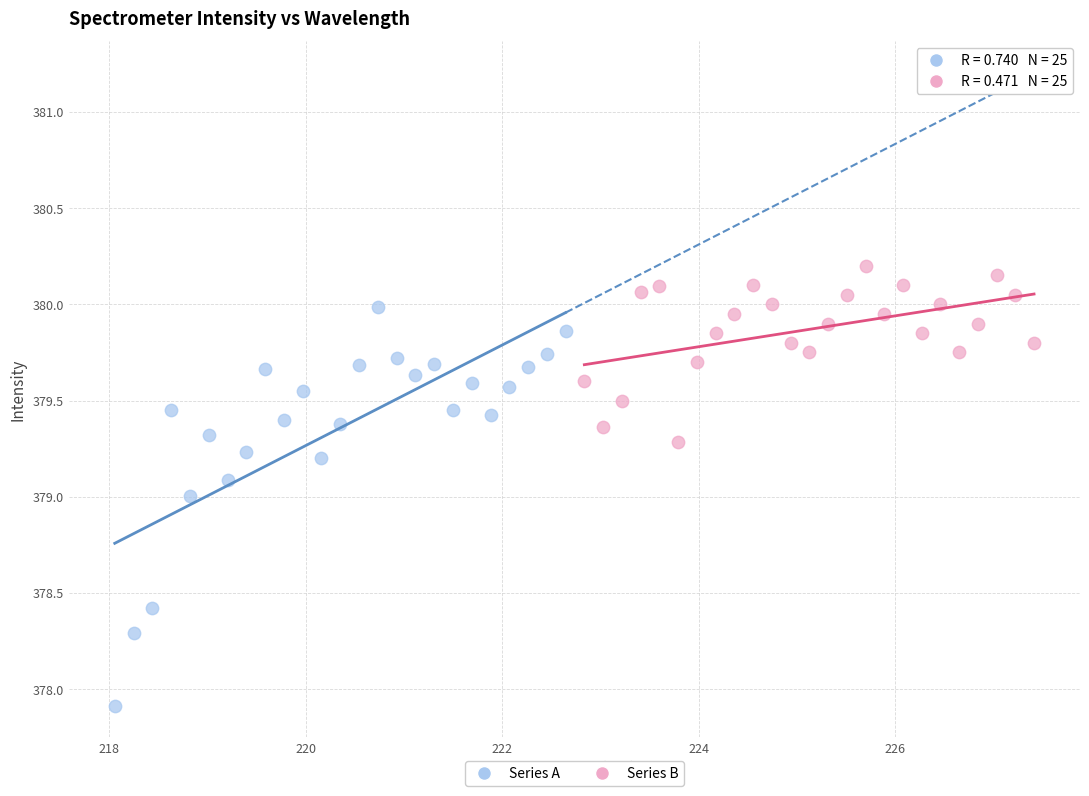

Which series has the largest Y range (max minus min)?

Series A